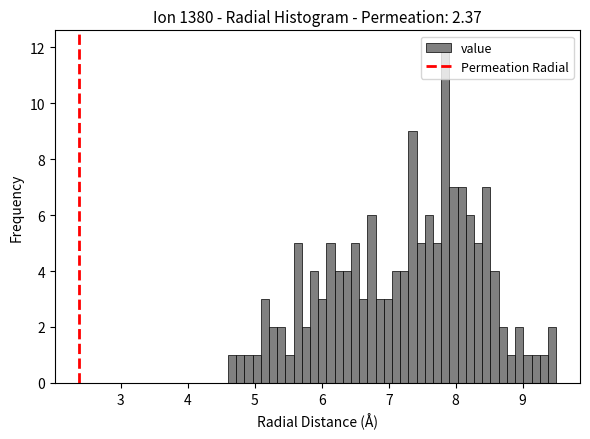

Around what value on the x-axis is the tallest bar? Give the approximate position of its centre, as read against the axis.

7.8